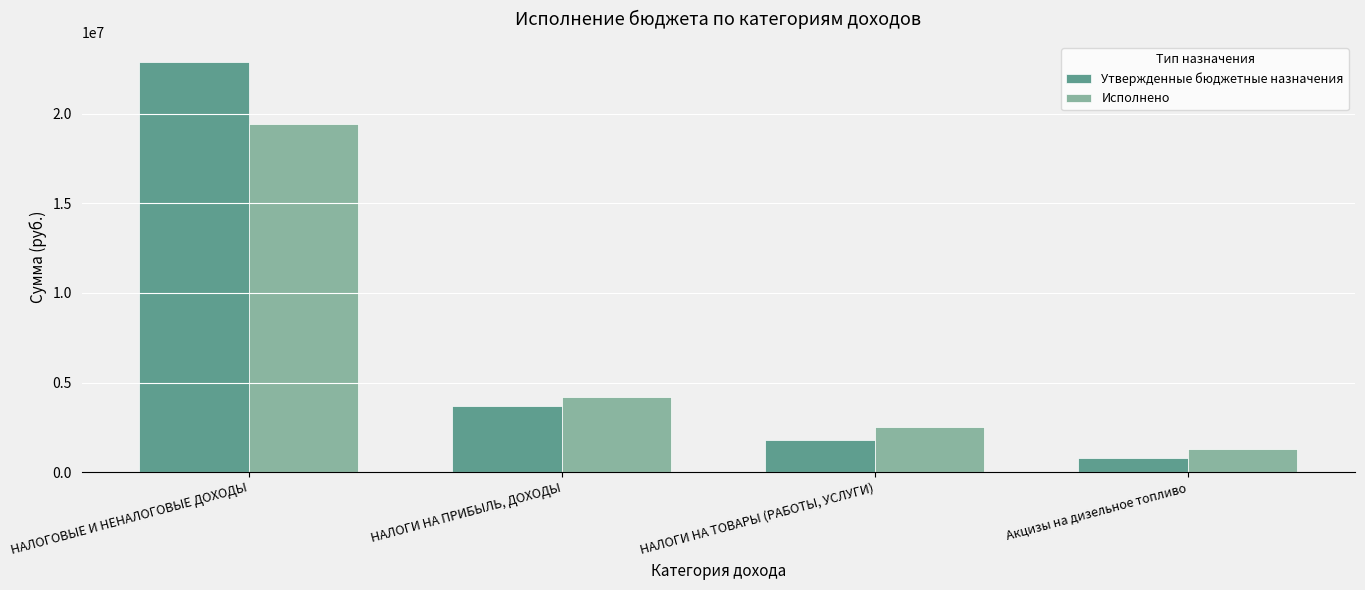

Count the number of data series in this chart.

2